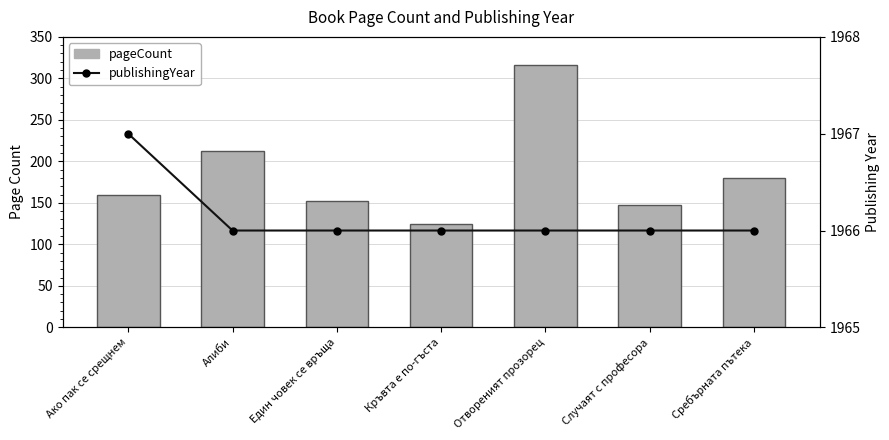

What is the label of the 6th bar from the right?

Алиби